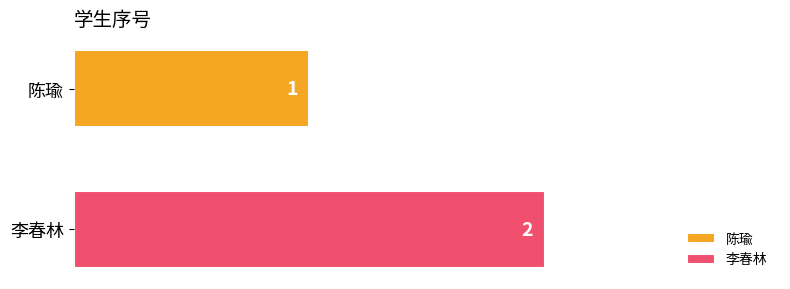

Rank the series by their maximum value, from lowest to highest.

陈瑜, 李春林